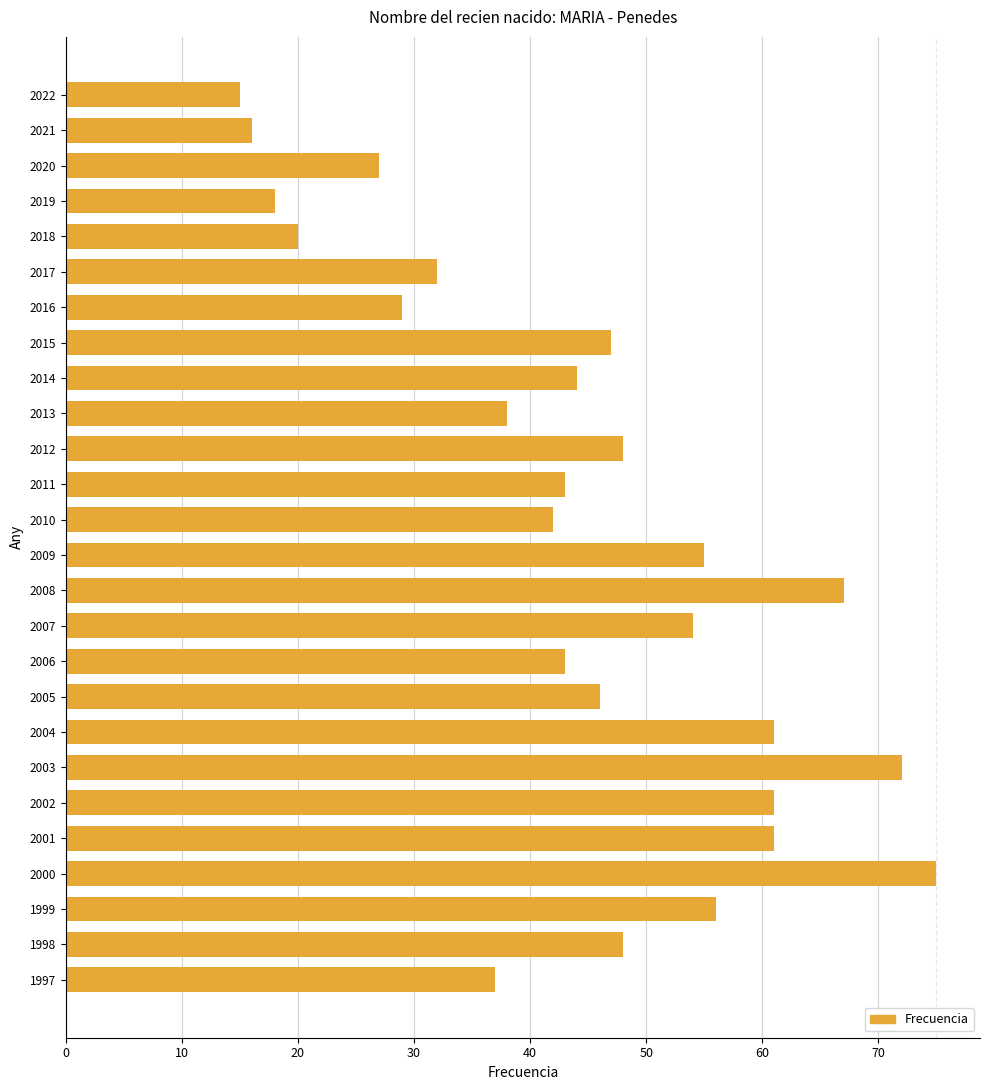

Which label corresponds to the largest value in the chart?

2000